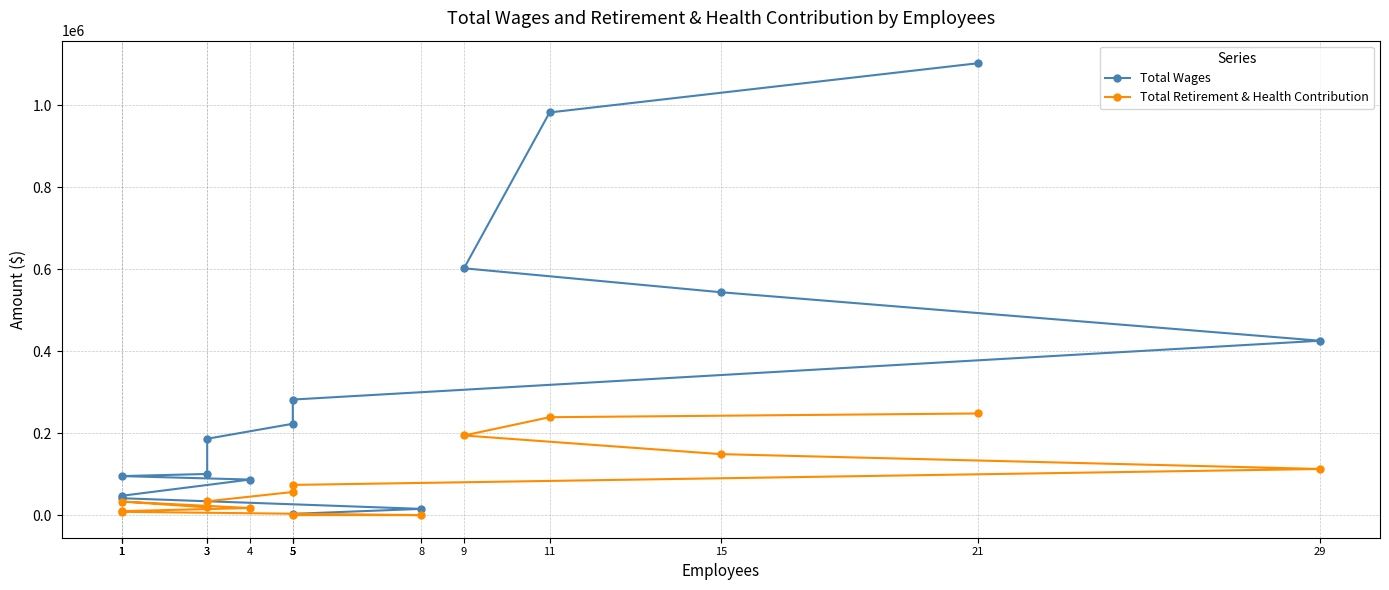

Where does the Total Wages series first go above 186426?

21